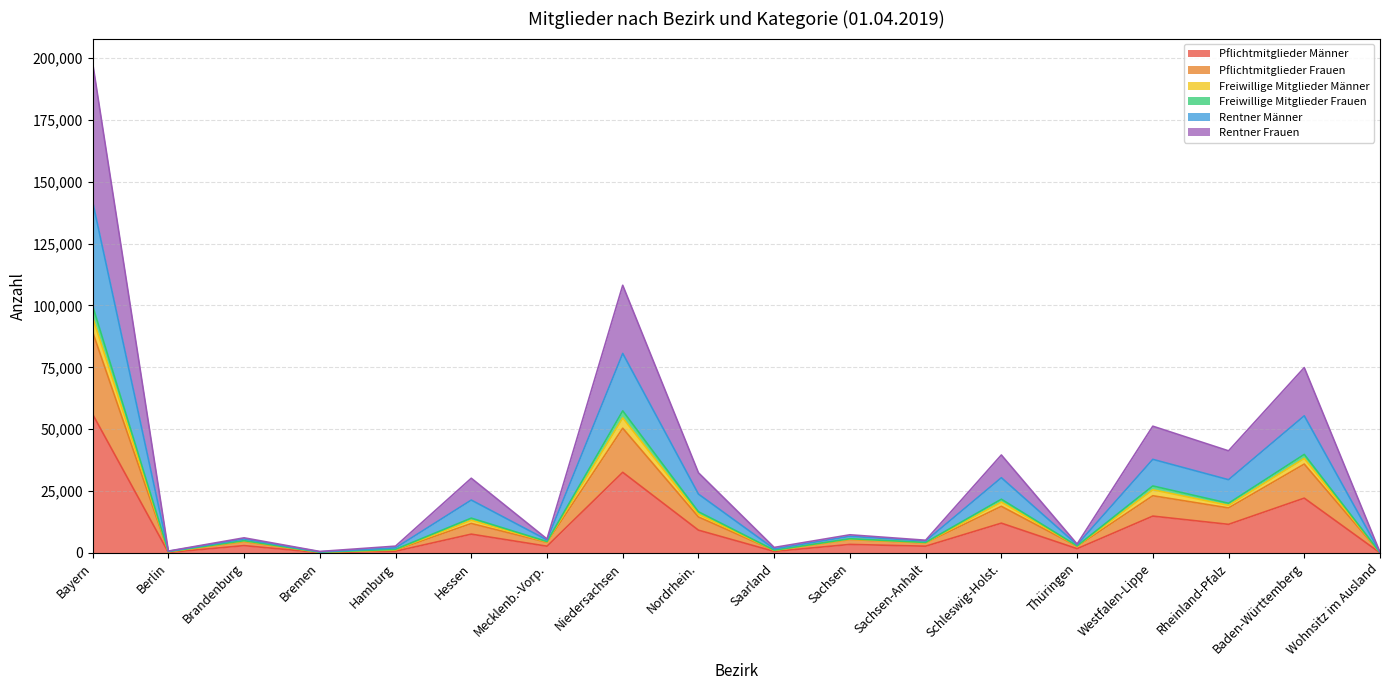

At which category does Pflichtmitglieder Männer reach its first local peak?

Brandenburg